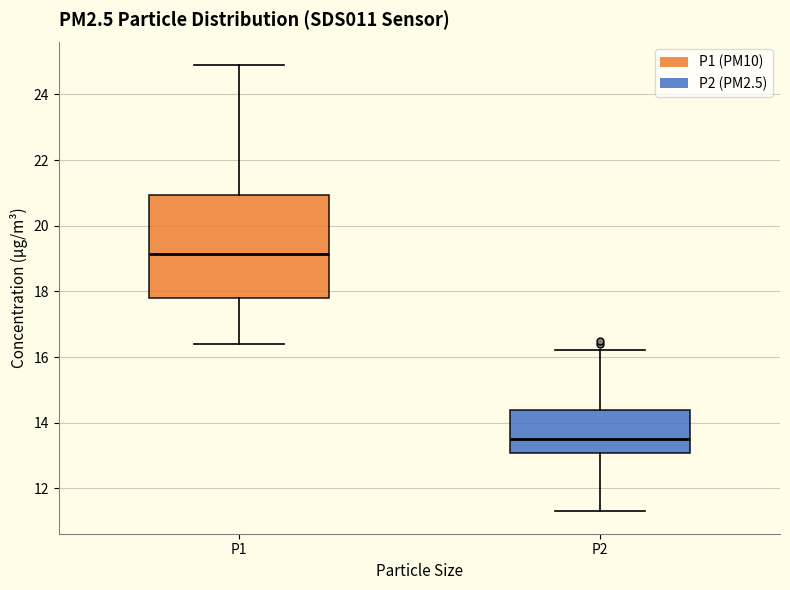

Where does the upper whisker of the box for P1 end on the y-axis? The values are not printed on the chart, so give them approximately, as read against the axis.

25.0